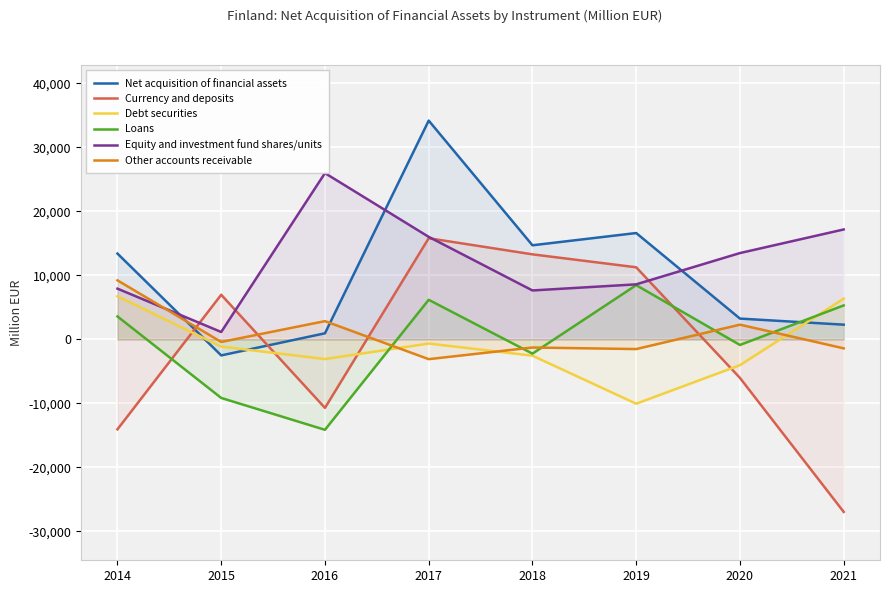

True or false: Equity and investment fund shares/units and Debt securities cross at least once.

False